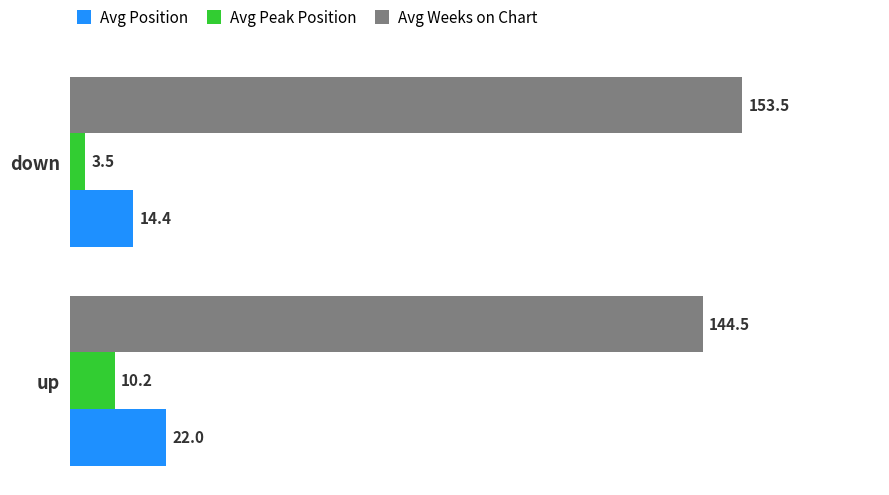

At up, list the series in order from largest to smallest.

Avg Weeks on Chart, Avg Position, Avg Peak Position